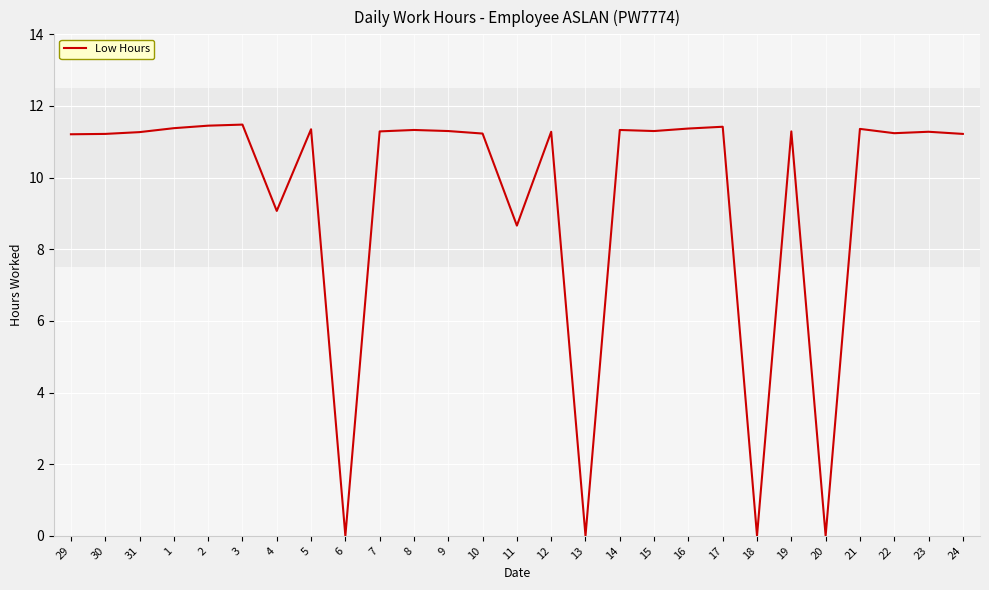

Approximately how many times larger is the value at 23 compared to 10?

1.0